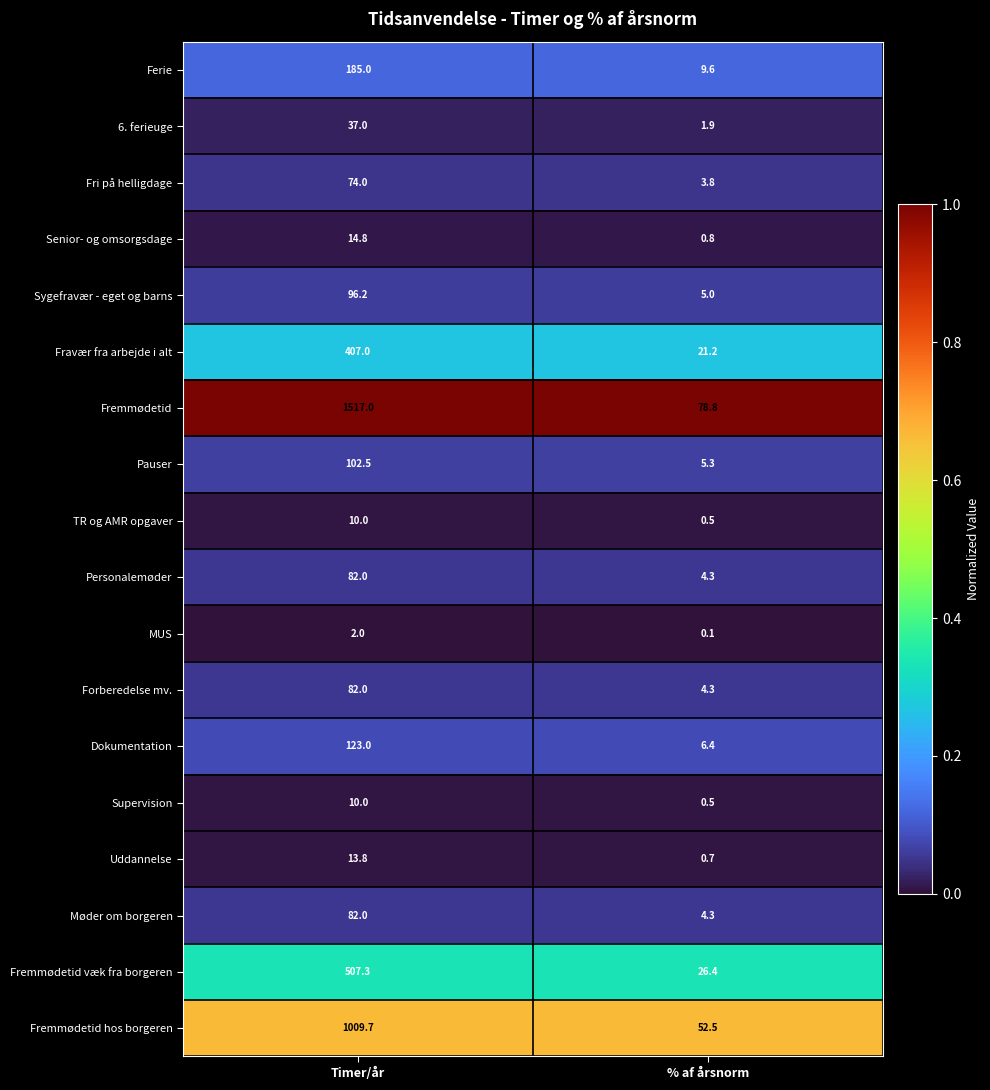

The value of Fremmødetid at Timer/år is 1517.0. True or false?

True